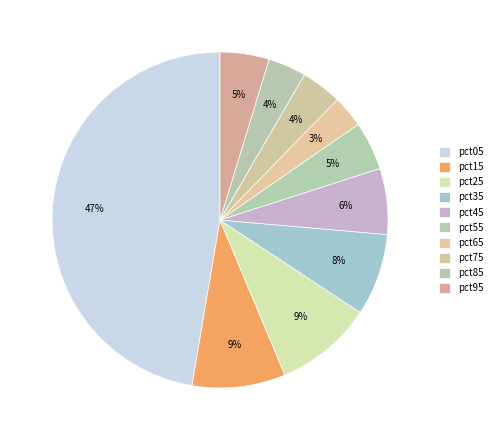

Does pct05 represent more than half of the total?

No